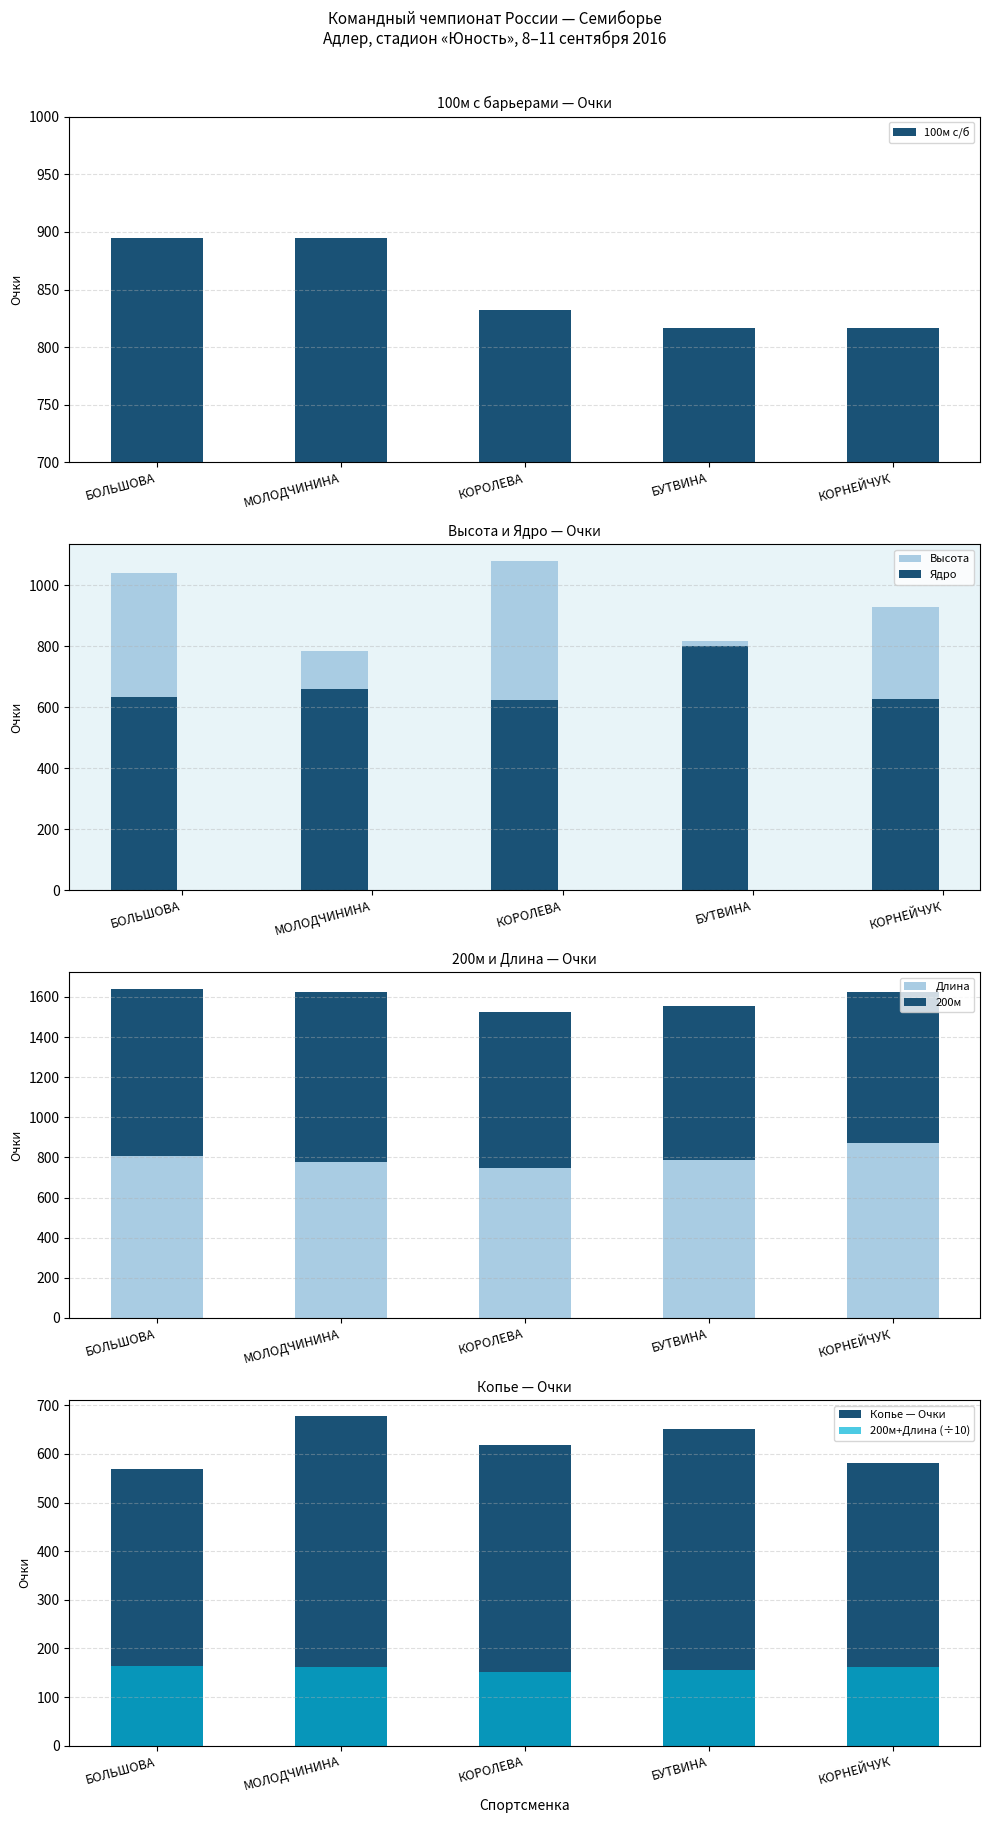

The Длина series shows 1372 at КОРНЕЙЧУК. True or false?

False